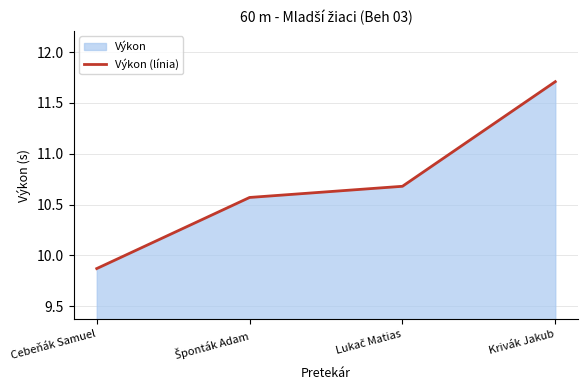

Is it true that the value at Krivák Jakub is 11.7?

True